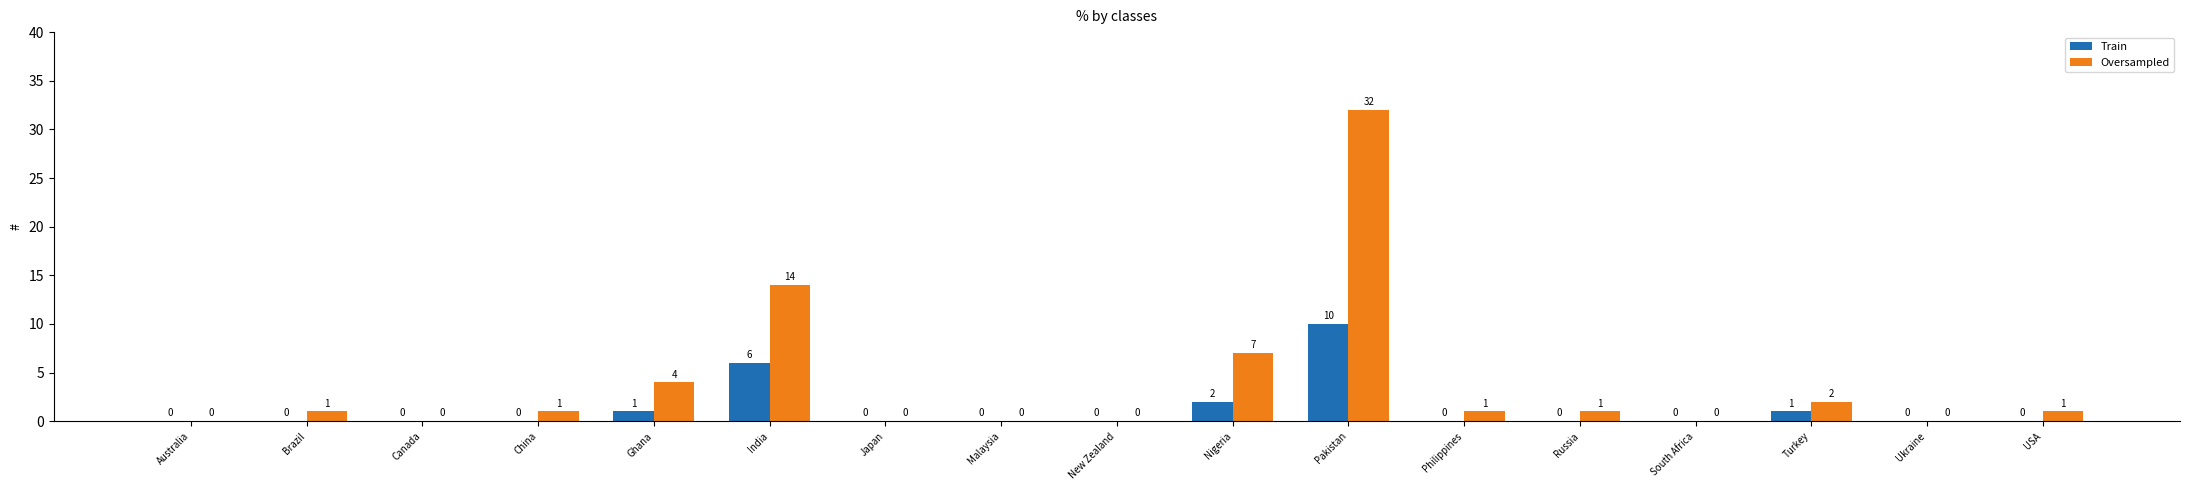

Which series has the largest total across all categories?

Oversampled